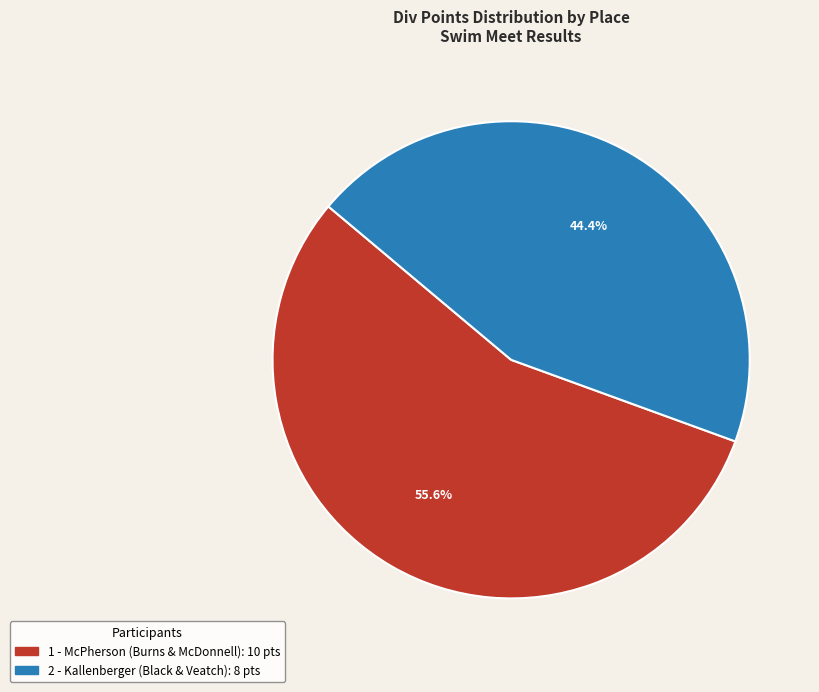

To the nearest percent, what is the combined percentage of 1 - McPherson (Burns & McDonnell) and 2 - Kallenberger (Black & Veatch)?

100%